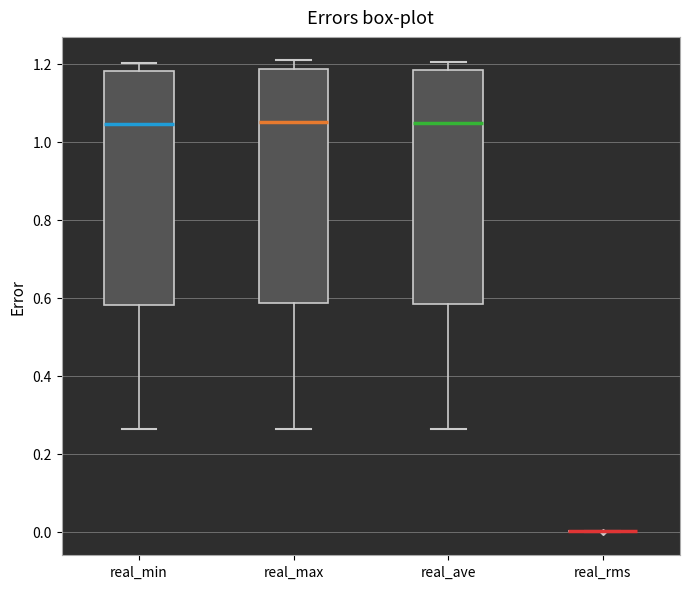

Where does the lower whisker of the box for real_ave end on the y-axis? The values are not printed on the chart, so give them approximately, as read against the axis.

0.26